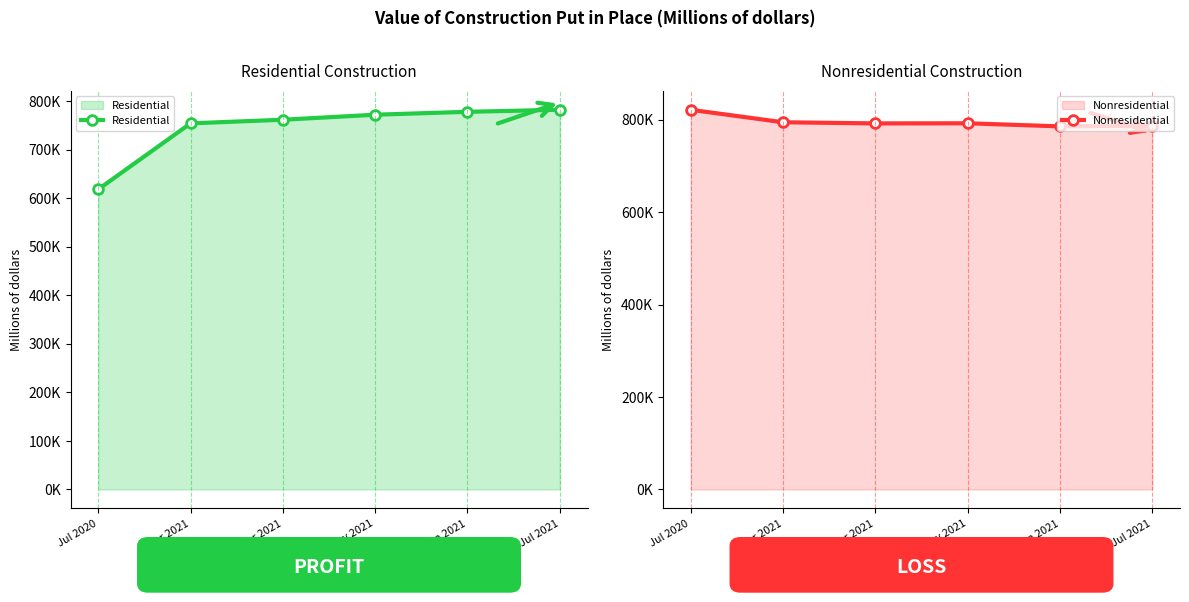

True or false: Nonresidential and Residential intersect in this chart.

False